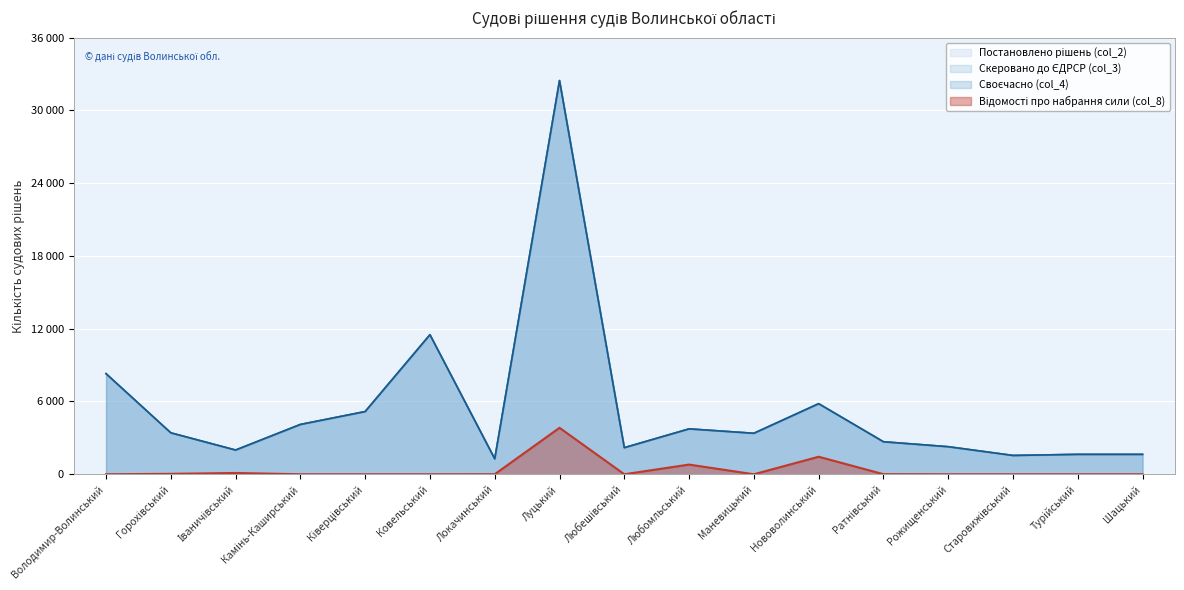

List the labels in order of Відомості про набрання сили (col_8) value, smallest first.

Володимир-Волинський, Камінь-Каширський, Ківерцівський, Ковельський, Любешівський, Маневицький, Рожищенський, Старовижівський, Турійський, Шацький, Локачинський, Ратнівський, Горохівський, Іваничівський, Любомльський, Нововолинський, Луцький